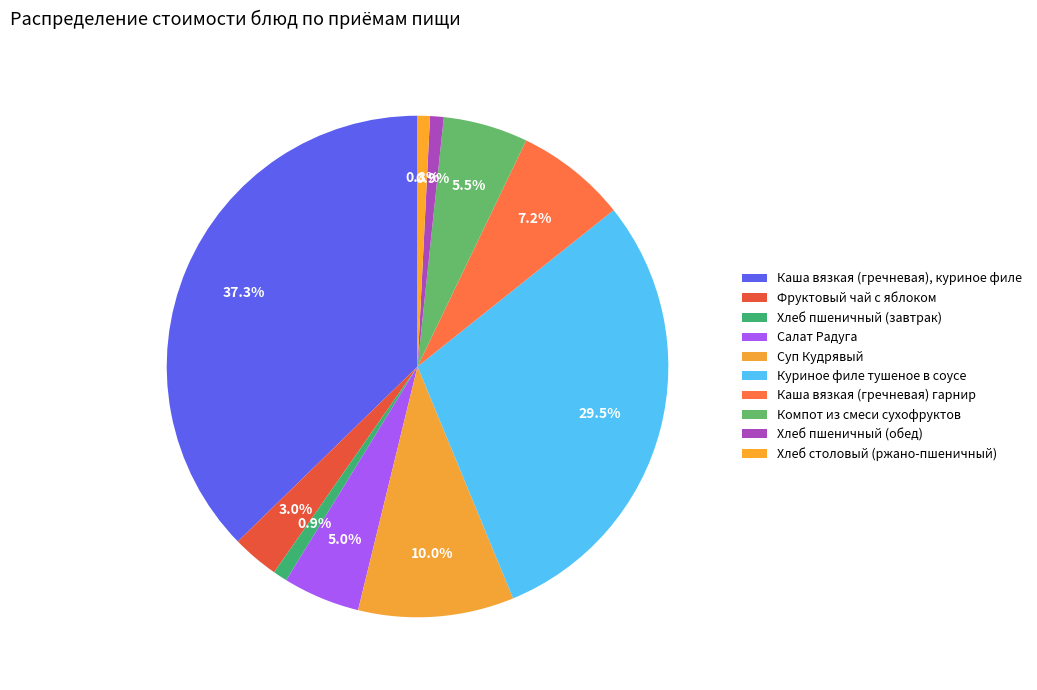

Count the number of slices in the pie.

10